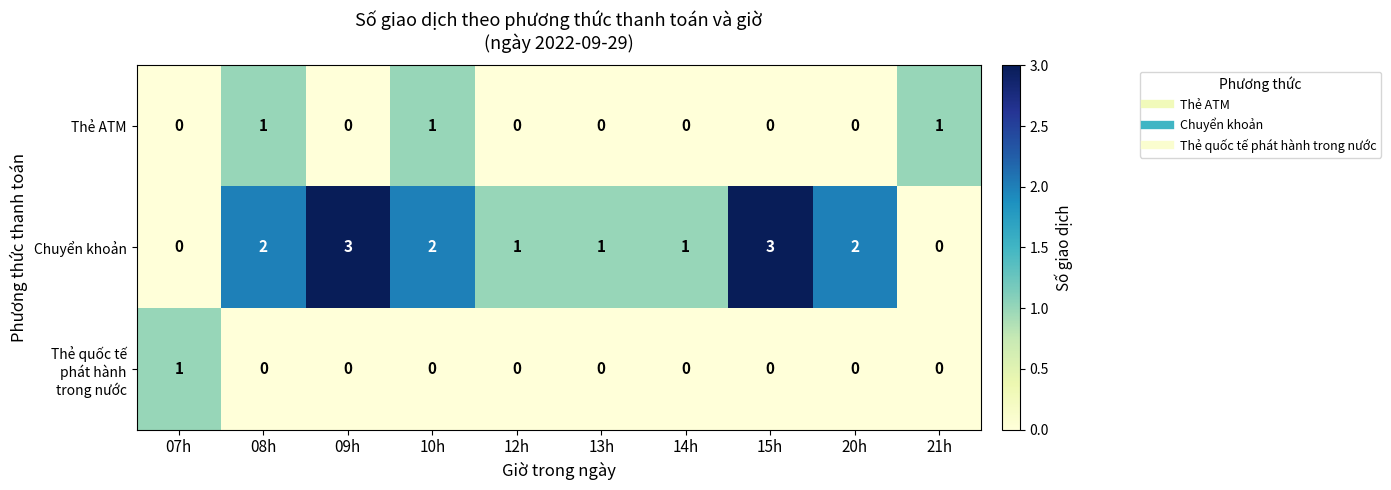

Which series has the largest total across all categories?

Chuyển khoản